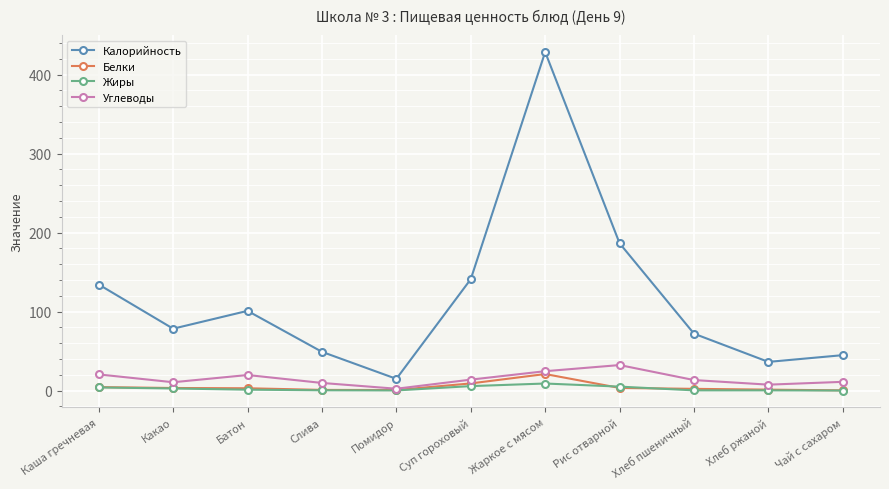

True or false: Углеводы and Калорийность cross at least once.

False